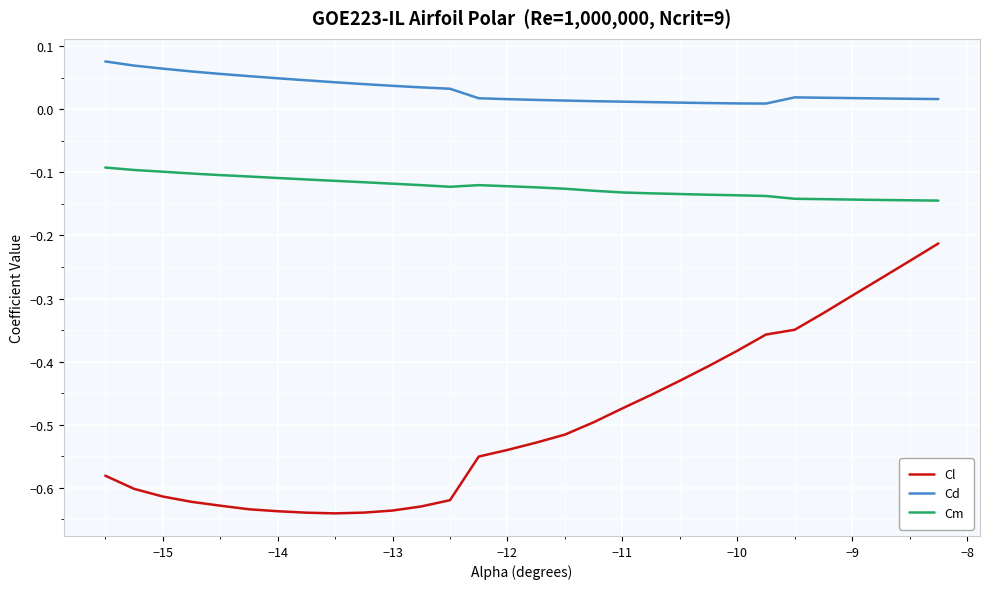

Which series has the largest total across all categories?

Cd